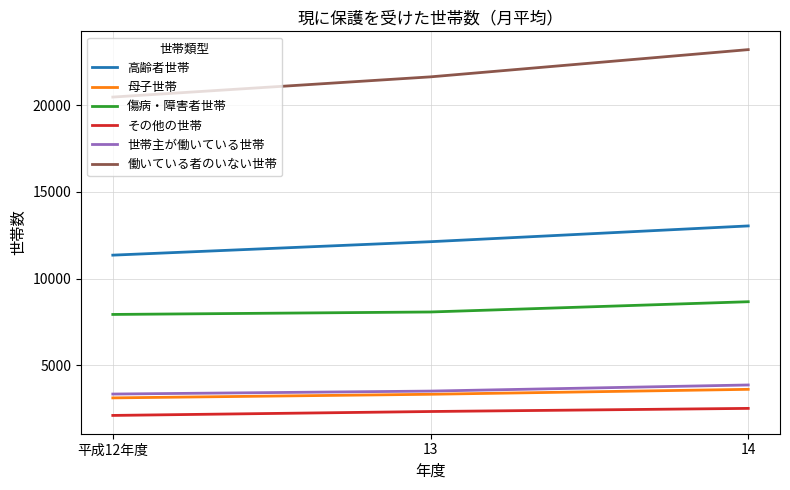

Which series has the largest range (max minus min)?

働いている者のいない世帯